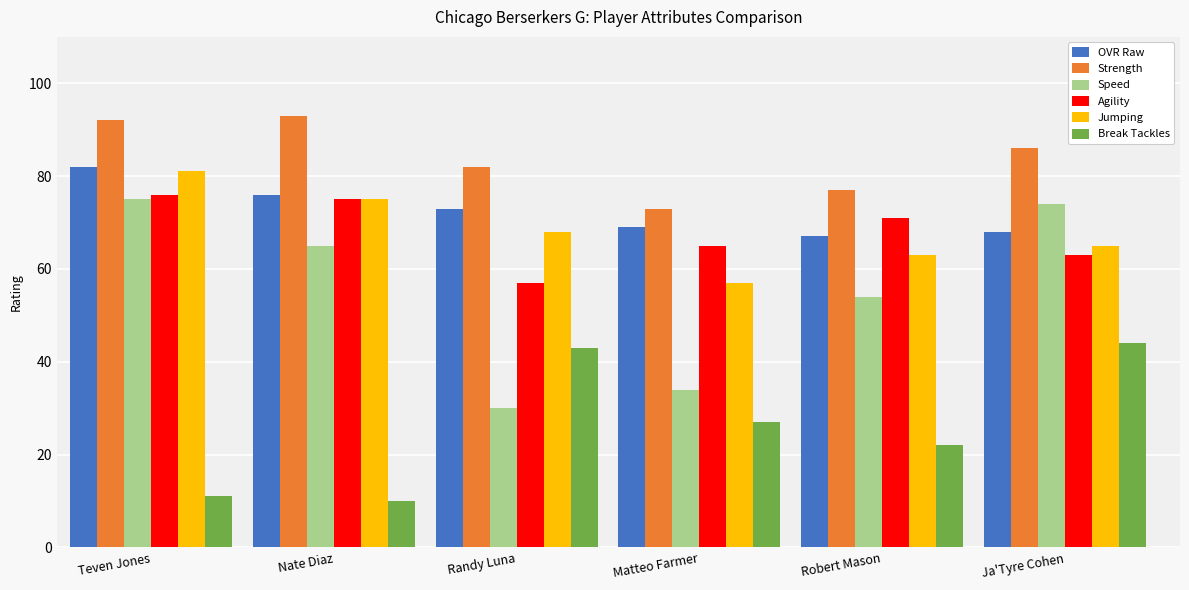

At Ja'Tyre Cohen, list the series in order from largest to smallest.

Strength, Speed, OVR Raw, Jumping, Agility, Break Tackles